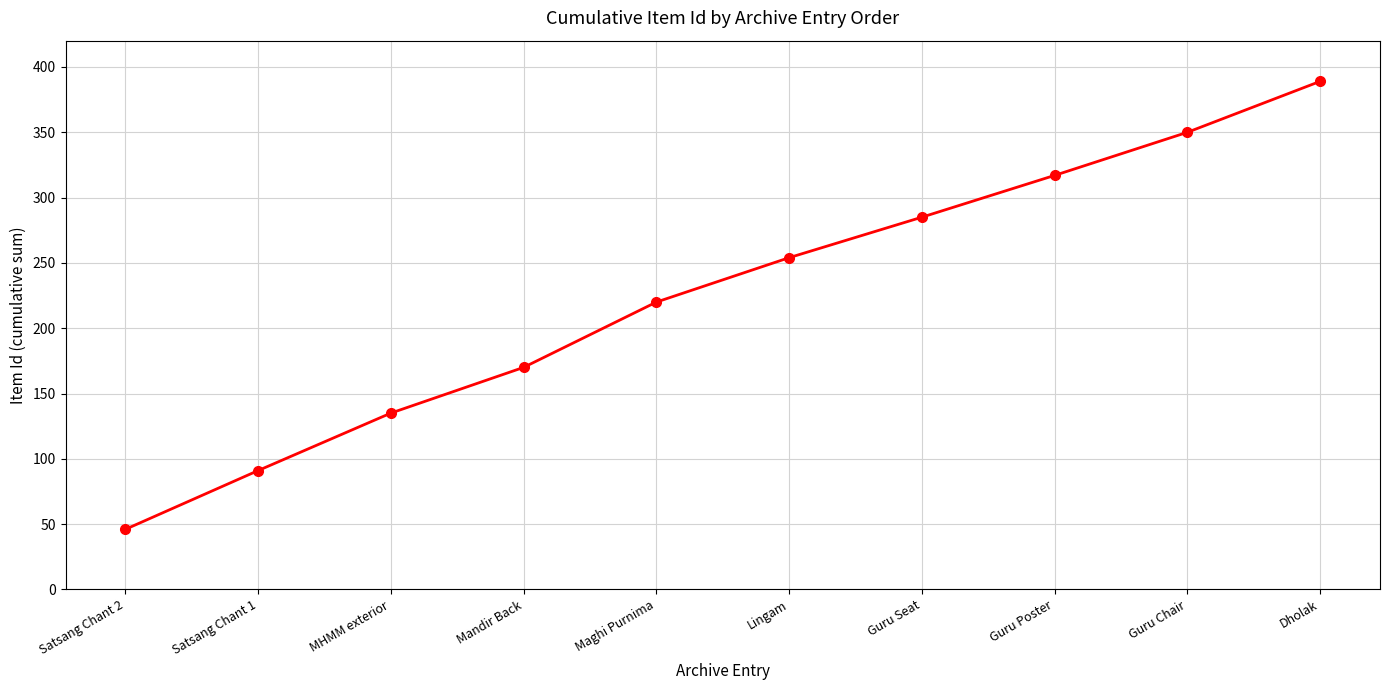

What is the maximum value shown in the chart?

389